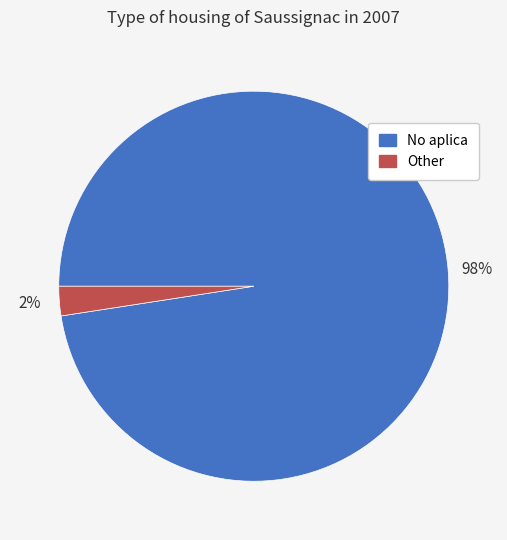

To the nearest percent, what is the average slice percentage?

50%